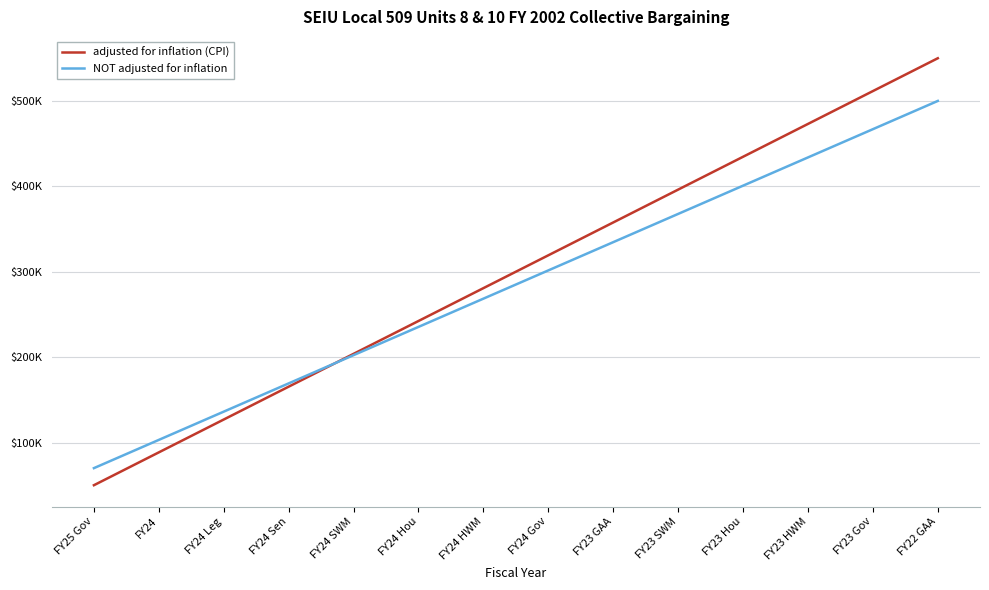

How many data points in adjusted for inflation (CPI) are less than 319230?

7